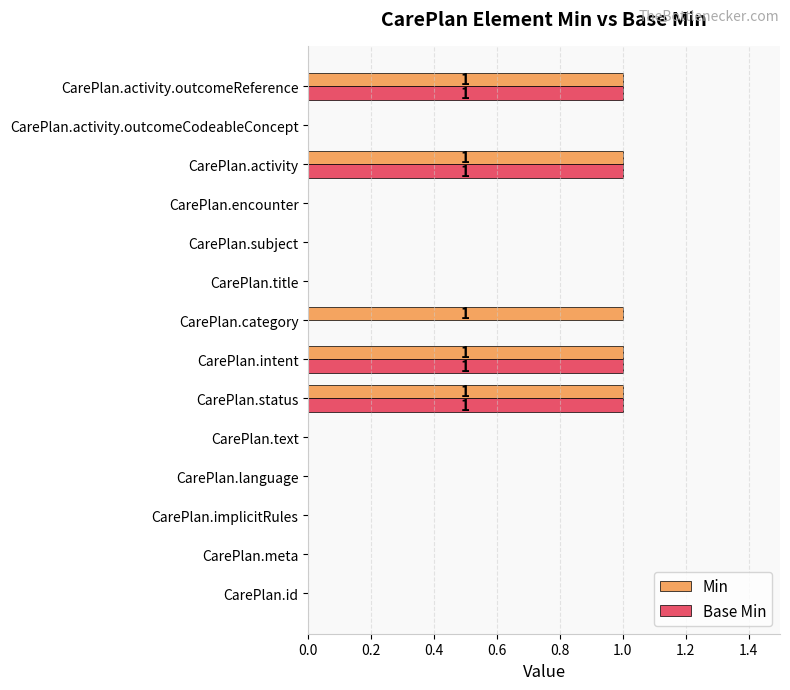

Is it true that Base Min equals 1 at CarePlan.activity?

True